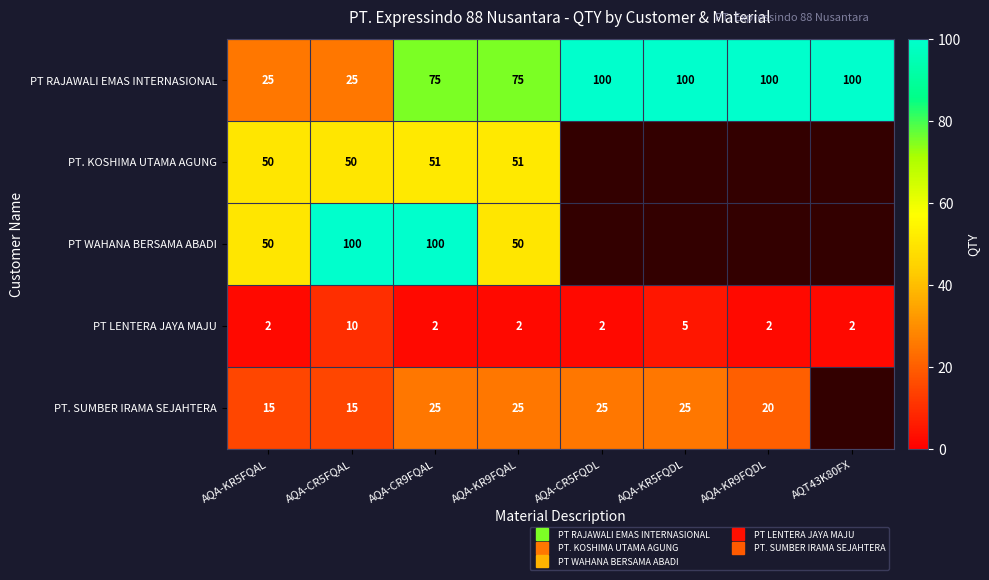

Count the PT LENTERA JAYA MAJU values in the range 2 to 5.

7